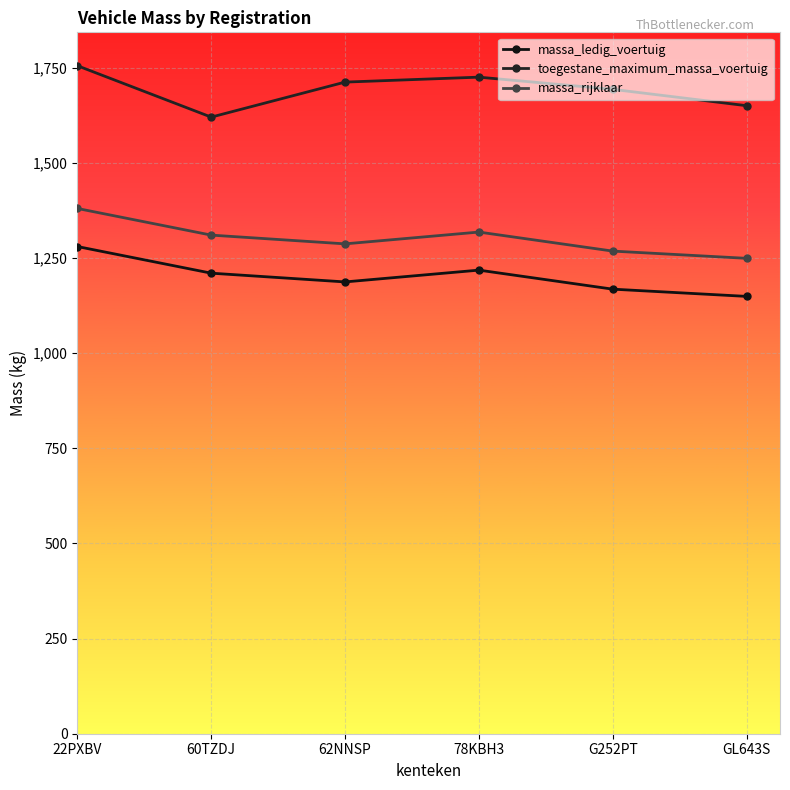

At how many categories does at least one series exceed 1495?

6